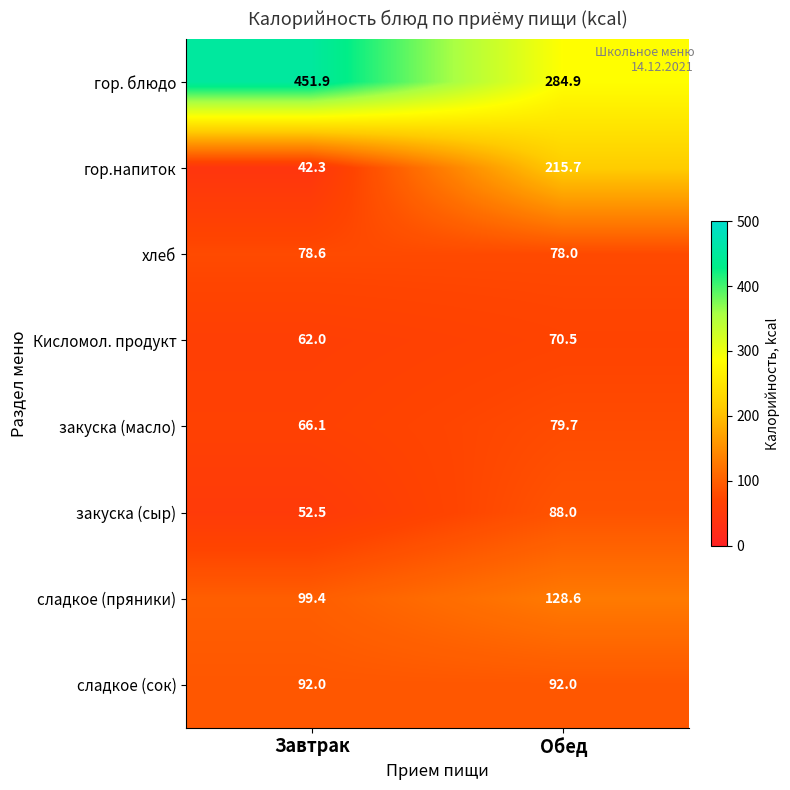

Which series has the widest spread of values?

гор.напиток